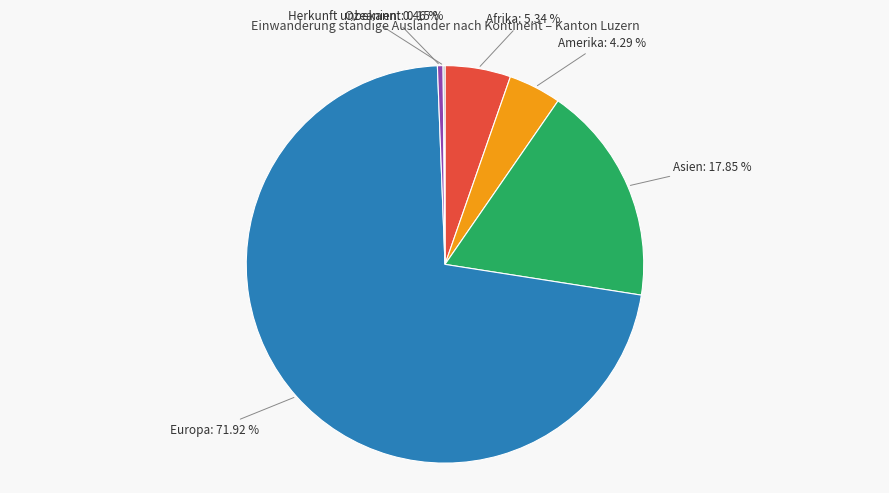

Is there any slice that represents more than half of the pie?

Yes